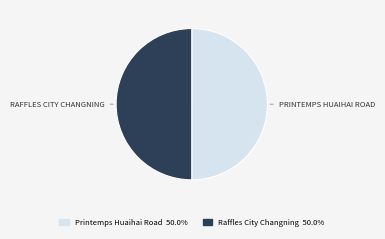

Combined, do Printemps Huaihai Road and Raffles City Changning account for over 50%?

Yes